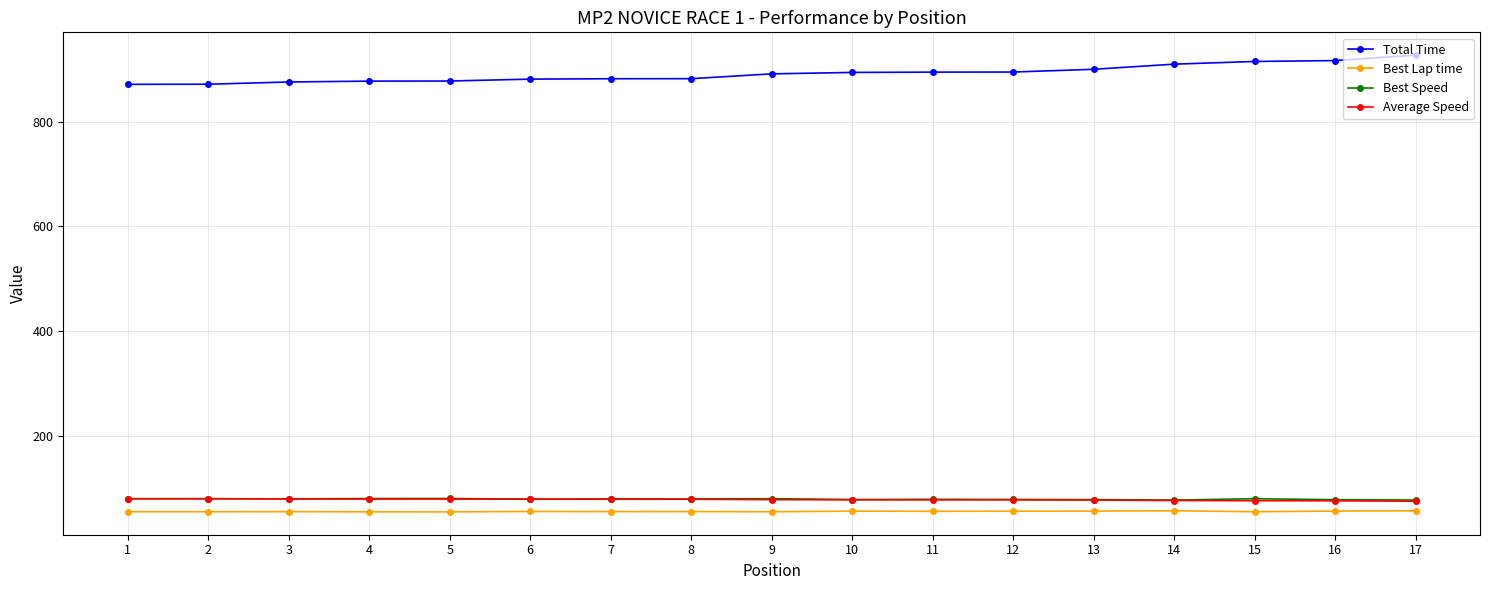

What is the value of the Total Time point at the 4th from the left?

878.0